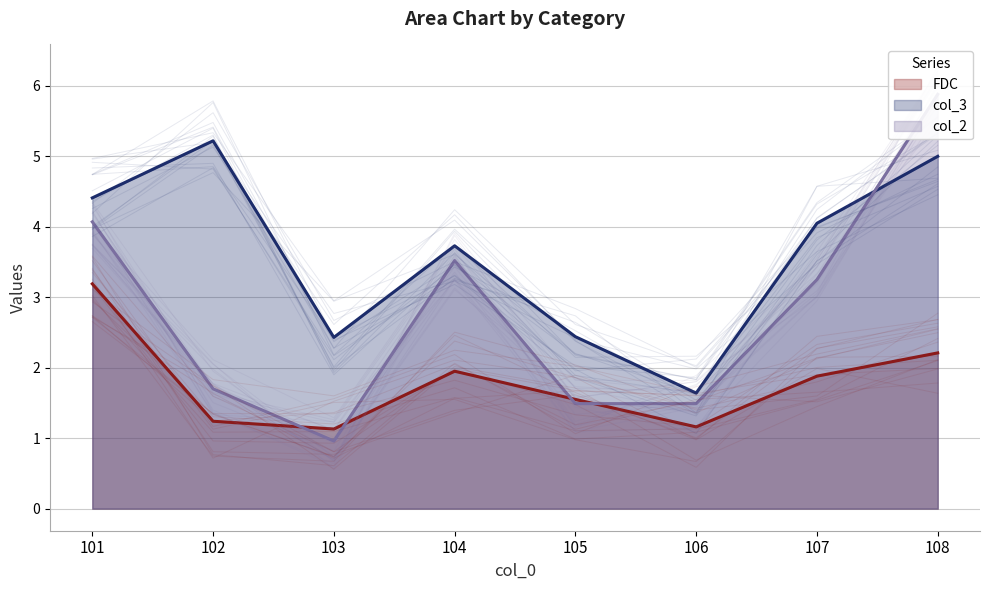

At which category is the sum across all series the highest?

108